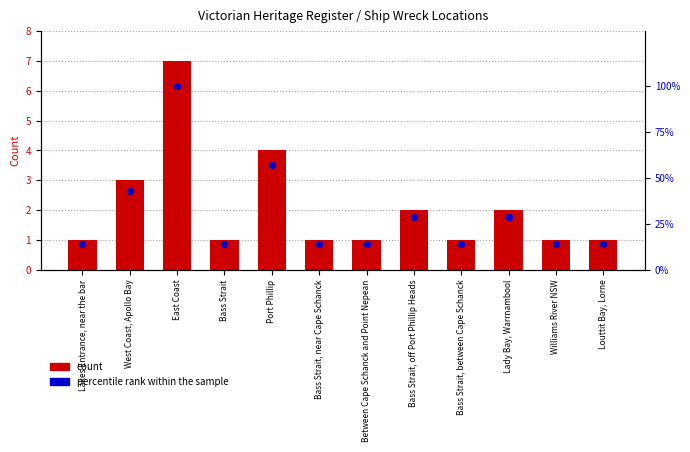

What are all the series names shown in the legend?

count, percentile rank within the sample